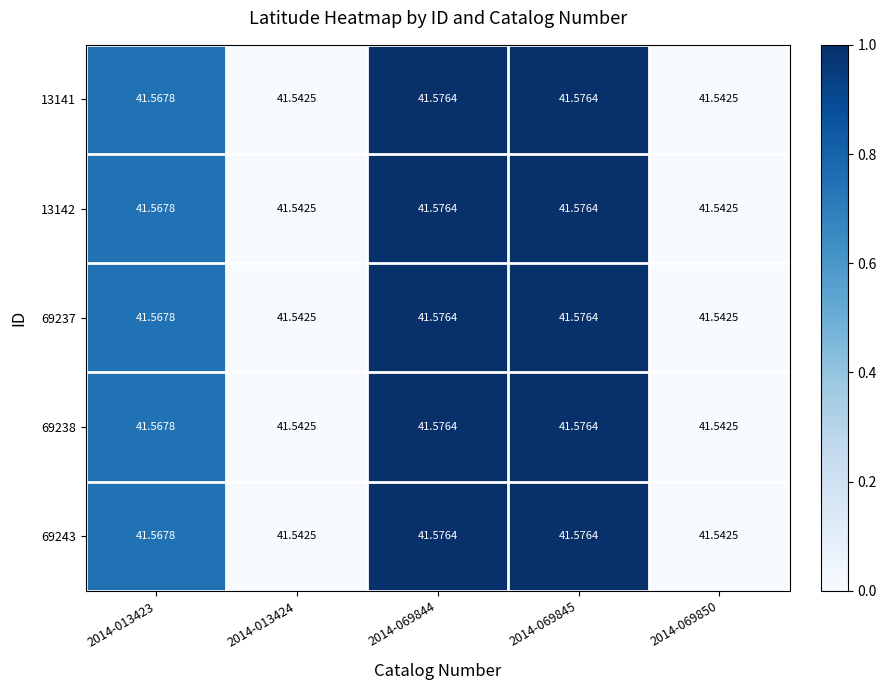

Is the value of 13142 at 2014-013424 greater than the value of 13141 at 2014-069845?

No